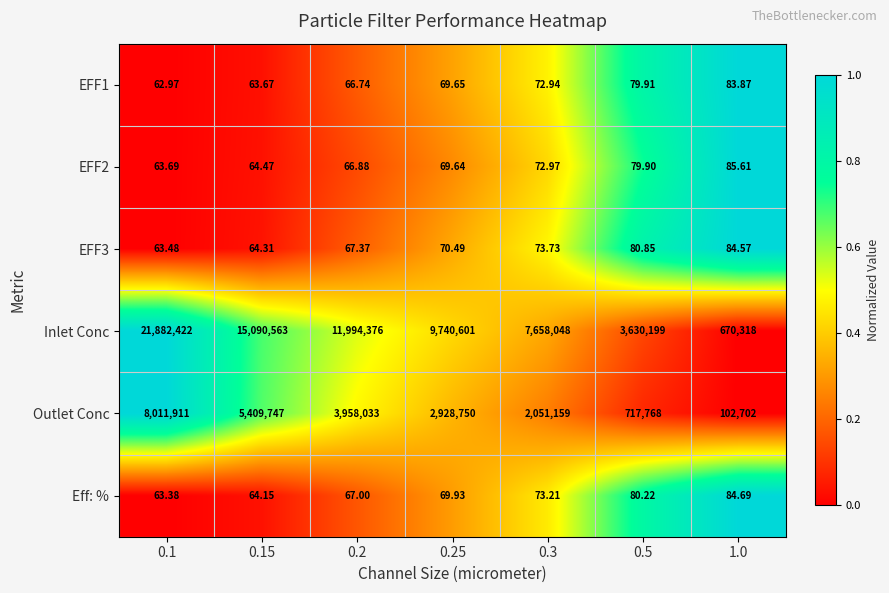

Is the value of Inlet Conc at 0.25 greater than the value of EFF2 at 0.2?

Yes